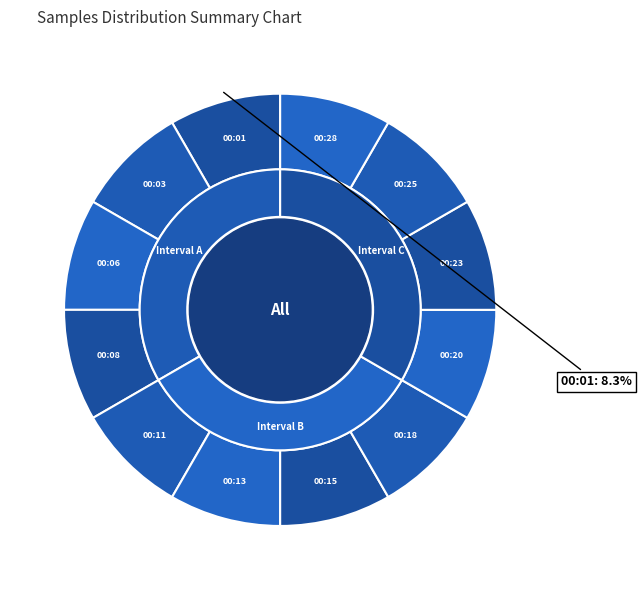

What percentage is the 00:03 slice, to the nearest percent?

8%